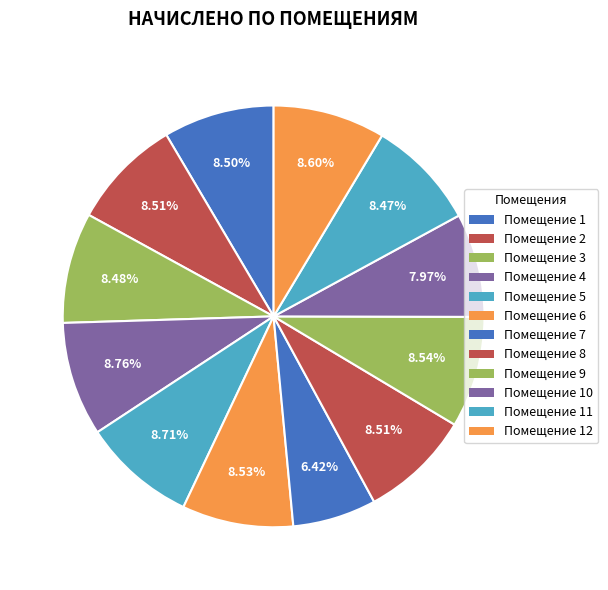

Which slice is the smallest?

7